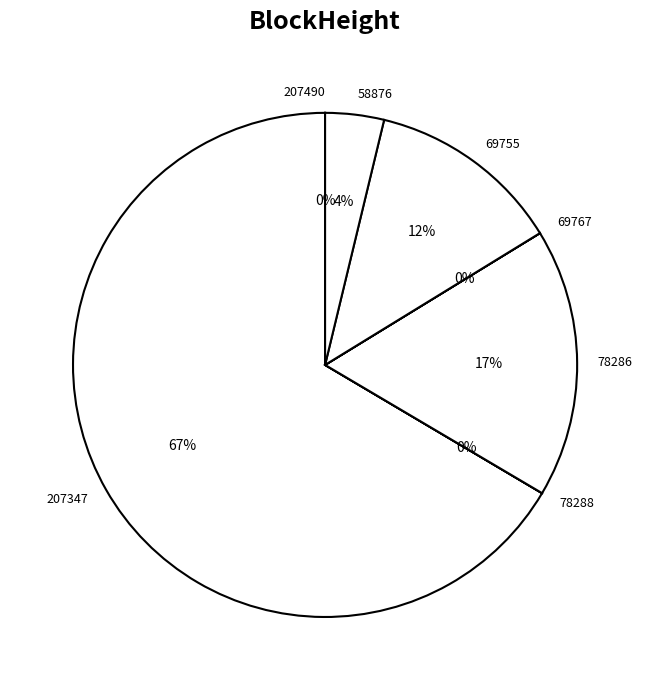

True or false: 78286 accounts for 10% of the total.

False